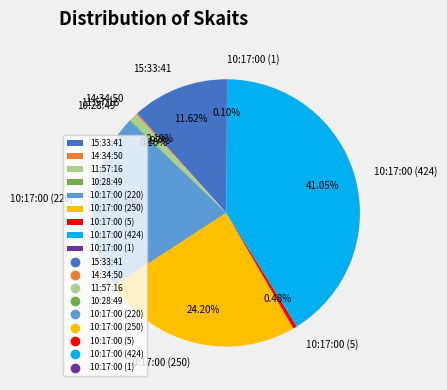

Which has a higher value, 10:17:00 (250) or 10:17:00 (5)?

10:17:00 (250)